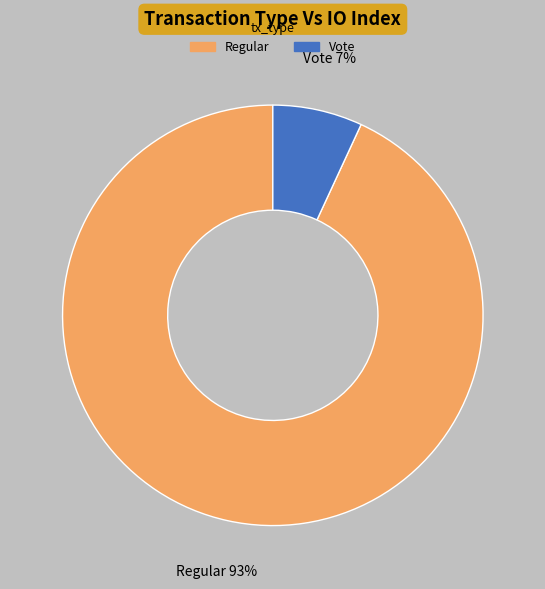

To the nearest percent, what is the difference between the largest and smallest slice percentages?

86%